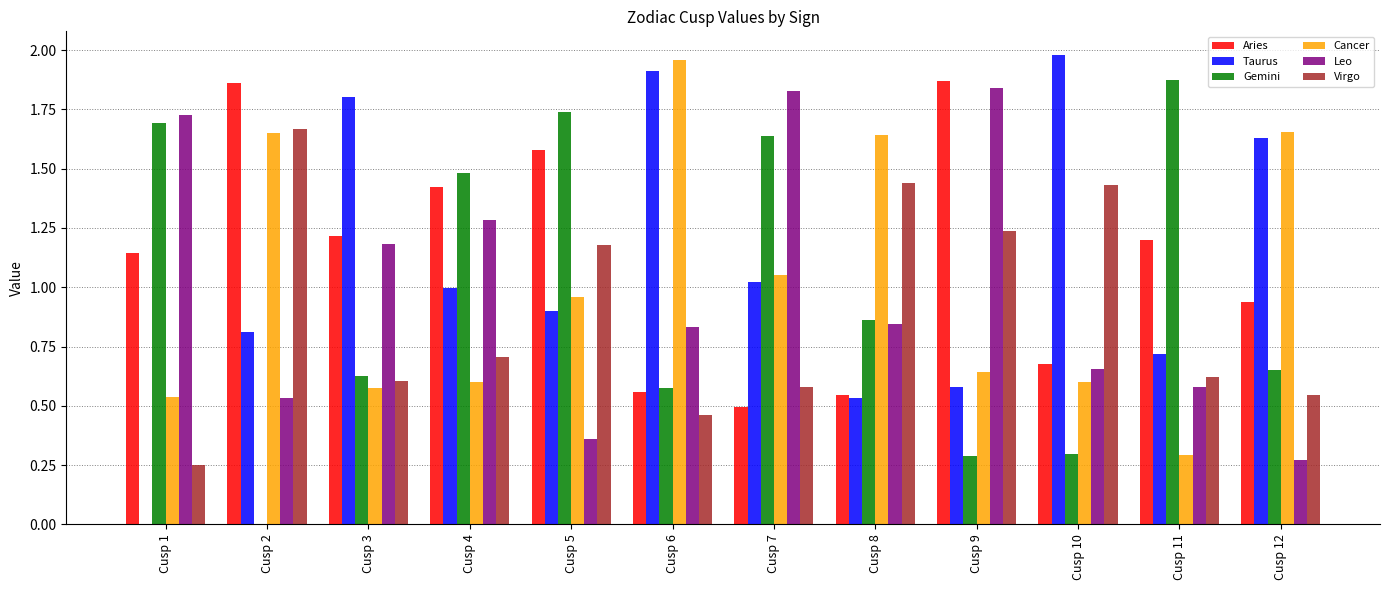

Which series changed the most between Cusp 2 and Cusp 6?

Aries